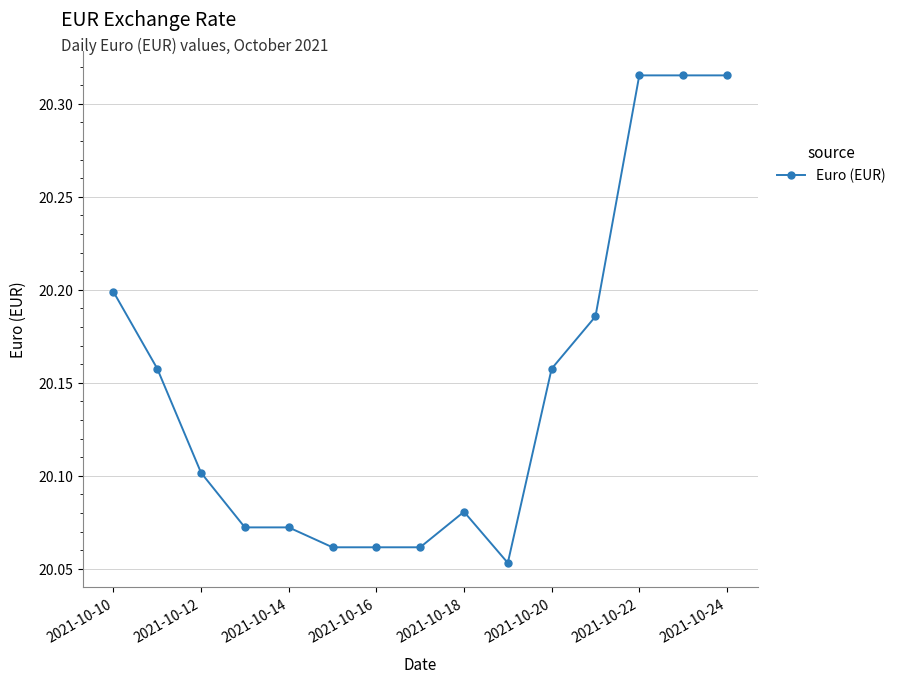

What is the difference between the maximum and minimum values?

0.3